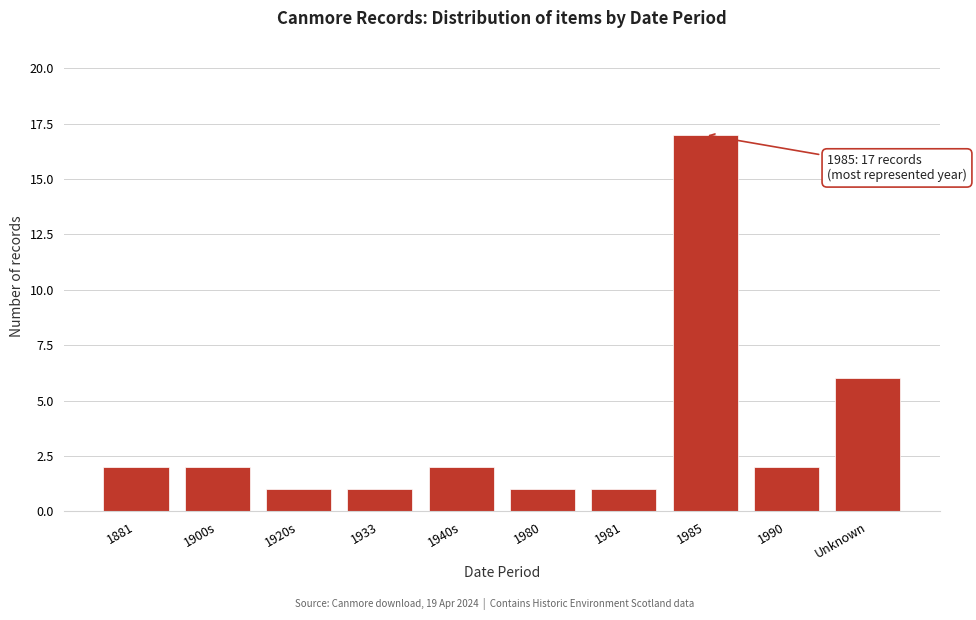

Reading left to right, list all the values displayed in this chart.

2	2	1	1	2	1	1	17	2	6